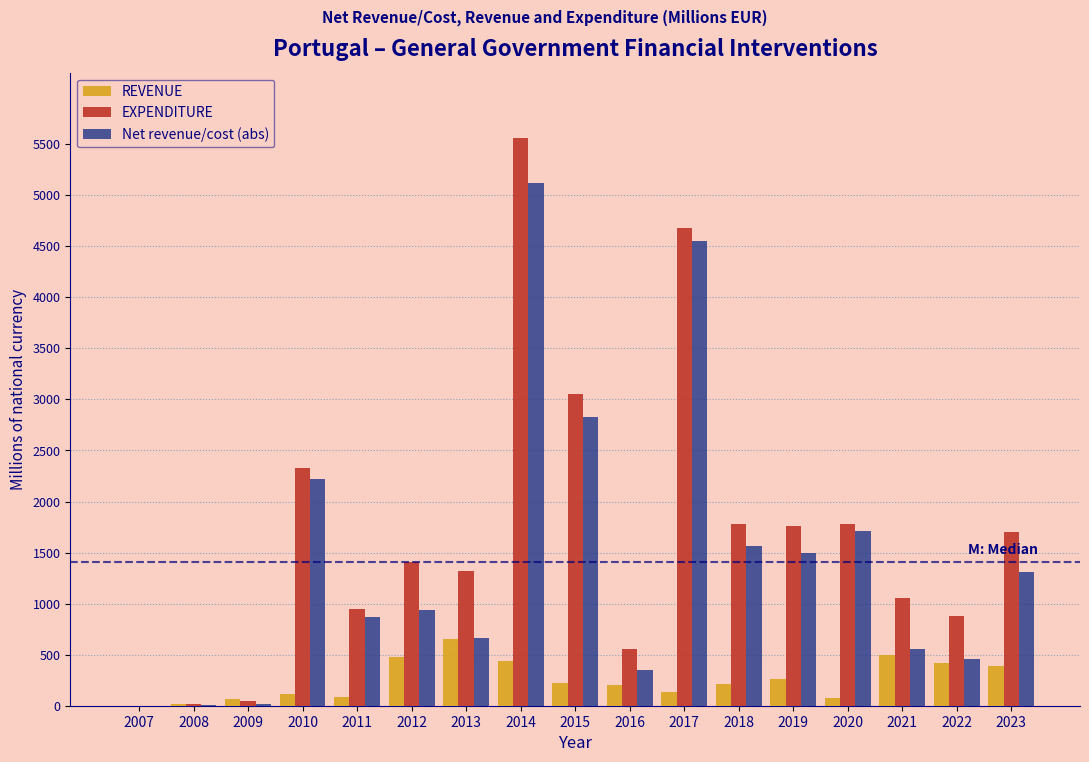

What is the highest value of the REVENUE series?

654.0